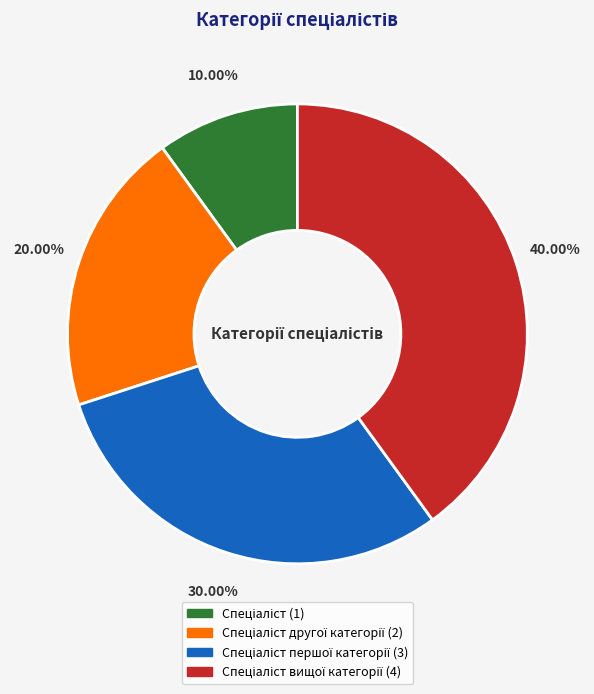

Does any single category account for the majority?

No